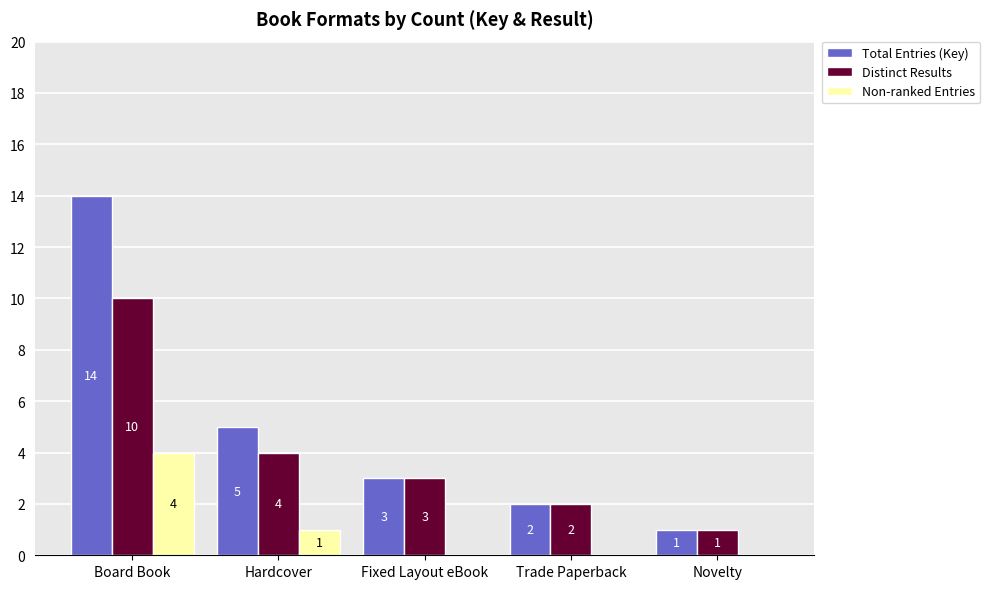

Reading right to left, transcribe all the data shown in this chart.

Total Entries (Key): 1	2	3	5	14
Distinct Results: 1	2	3	4	10
Non-ranked Entries: 0	0	0	1	4